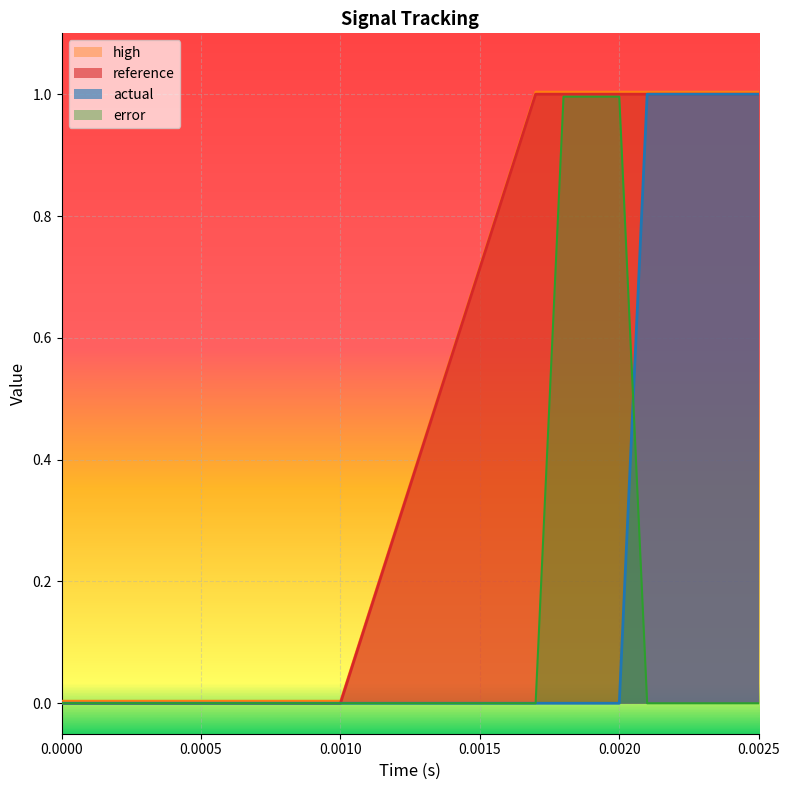

True or false: actual has more than 1 points higher than both neighbors.

False